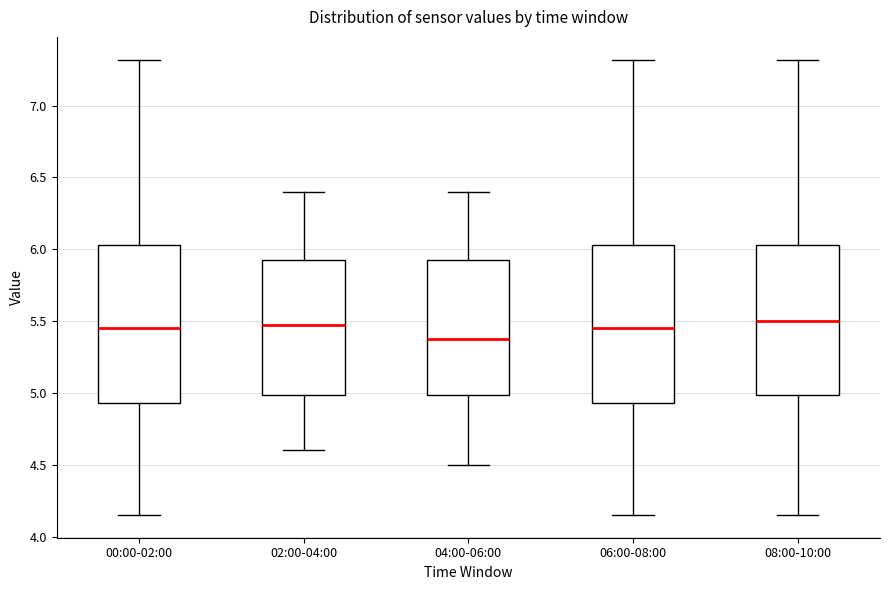

Where is the lower edge of the box for 02:00-04:00 on the y-axis? The values are not printed on the chart, so give them approximately, as read against the axis.

5.00